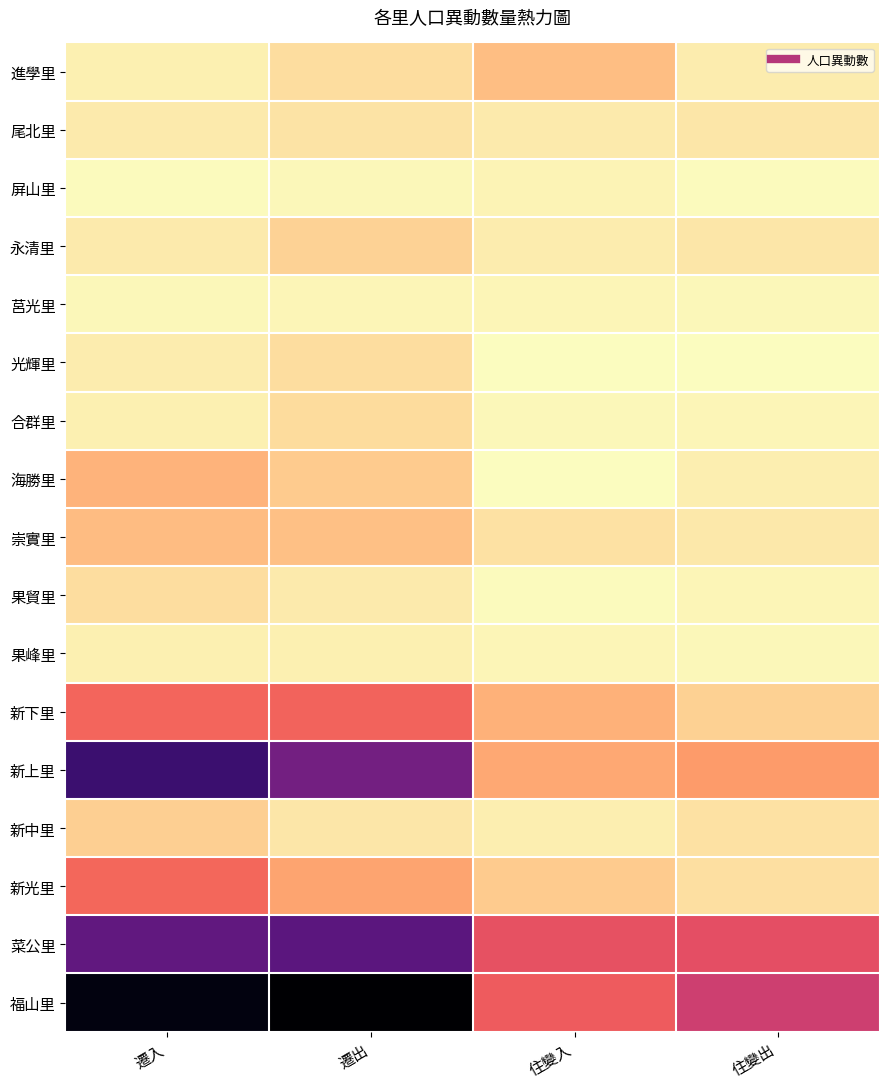

How many categories are shown in the chart?

4